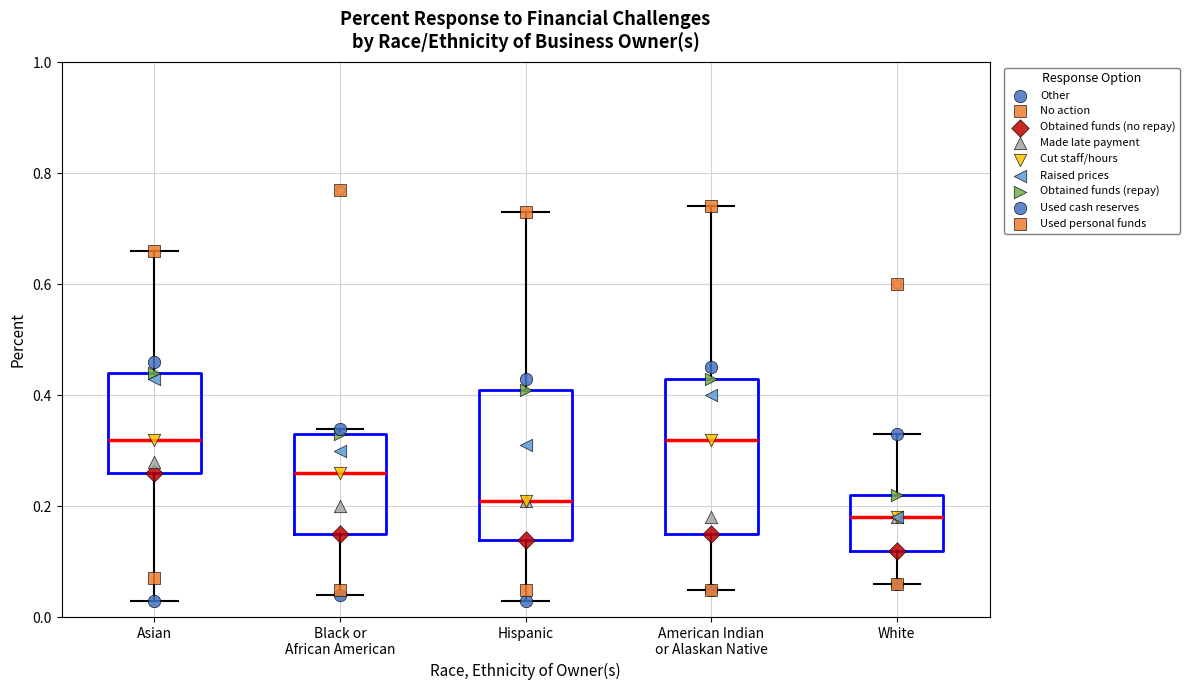

Reading left to right, transcribe this box plot: for each box, give where its median line is, the range the box spans, and where its two whiskers end, as read against the y-axis. The values are not printed on the chart, so give them approximately, as read against the axis.

Asian: median 0.32, box 0.26 to 0.44, whiskers 0.04 to 0.66
Black or African American: median 0.26, box 0.16 to 0.34, whiskers 0.04 to 0.34 (just above the box's upper edge)
Hispanic: median 0.22, box 0.14 to 0.42, whiskers 0.04 to 0.74
American Indian or Alaskan Native: median 0.32, box 0.16 to 0.44, whiskers 0.06 to 0.74
White: median 0.18, box 0.12 to 0.22, whiskers 0.06 to 0.34